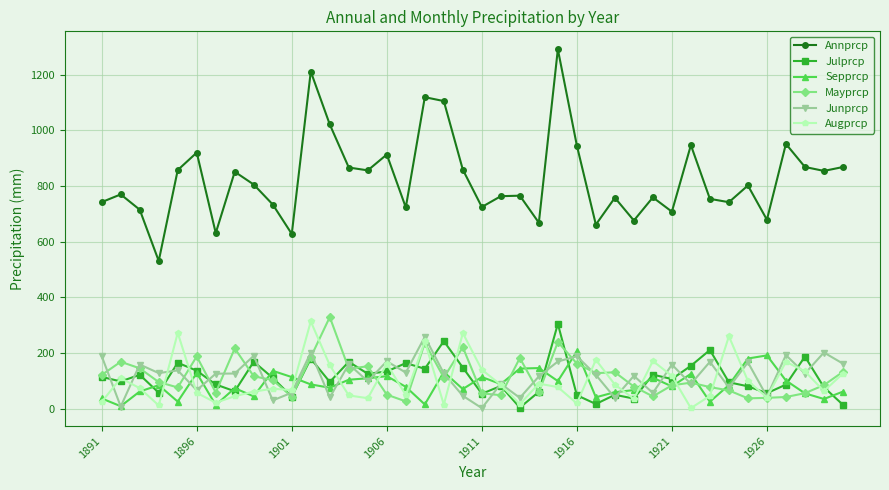

Which series has the largest total across all categories?

Annprcp